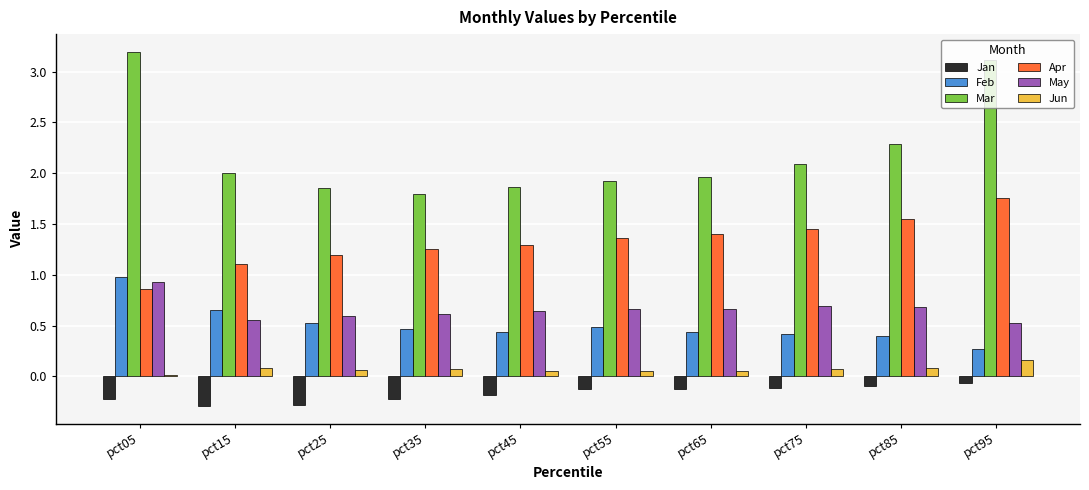

True or false: May has a value of 0.4 at pct45.

False